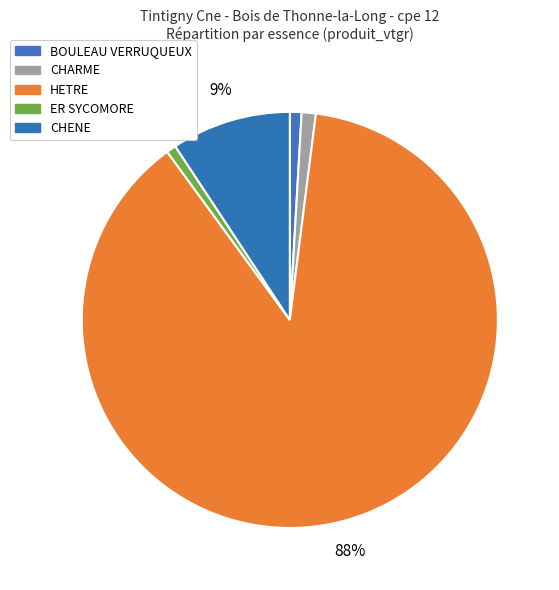

How many segments does this pie chart have?

5